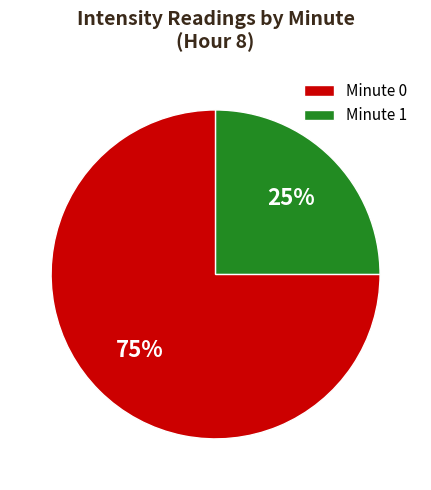

To the nearest percent, what portion does Minute 1 represent?

25%